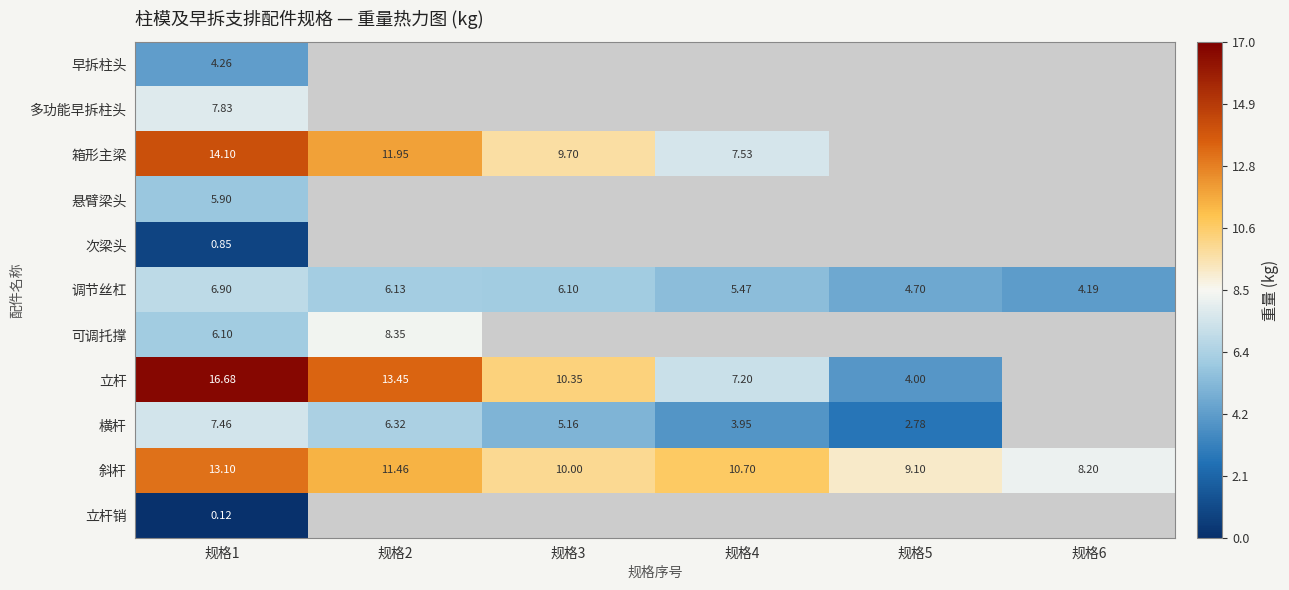

Where is 箱形主梁 nearest to the value 10?

规格3